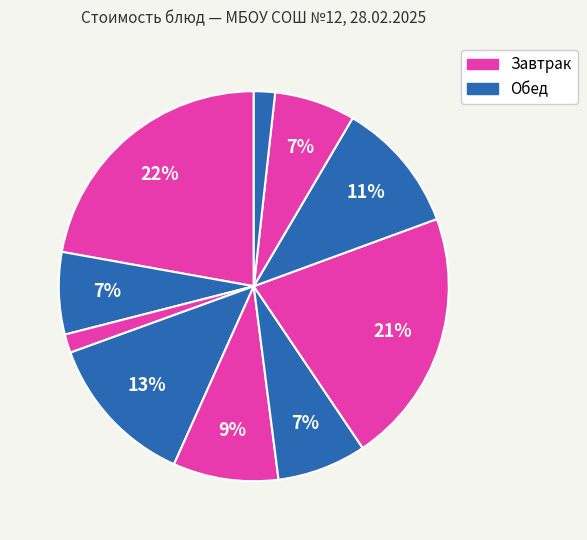

How many slices are in this pie chart?

10